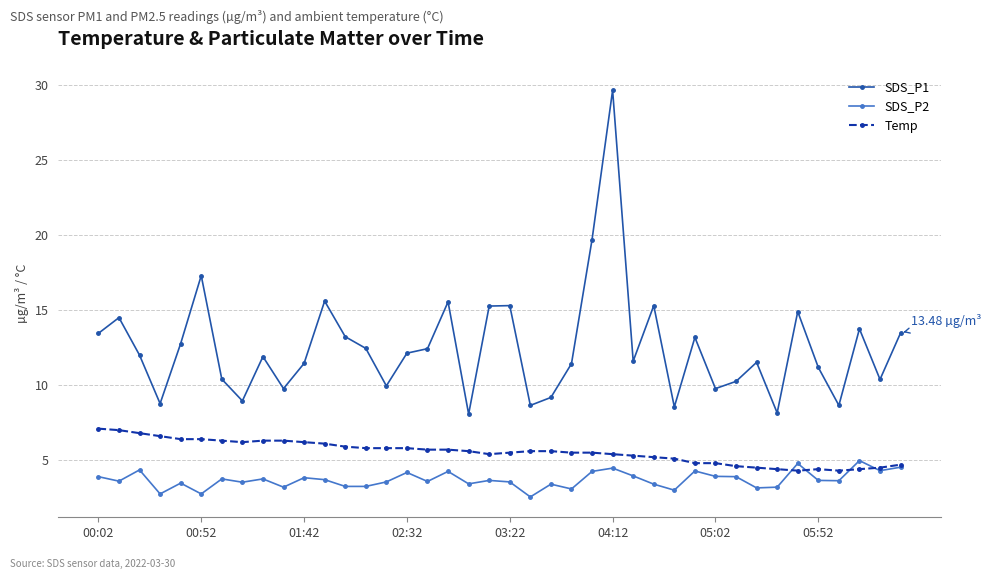

Rank the series by their average value, from highest to lowest.

SDS_P1, Temp, SDS_P2